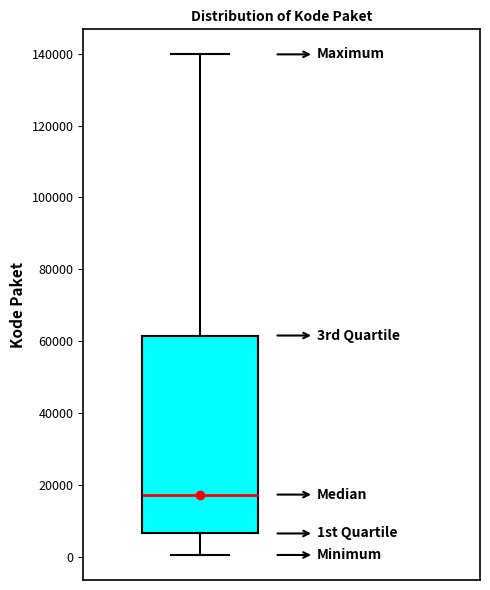

Where does the lower whisker of the box end on the y-axis? The values are not printed on the chart, so give them approximately, as read against the axis.

0